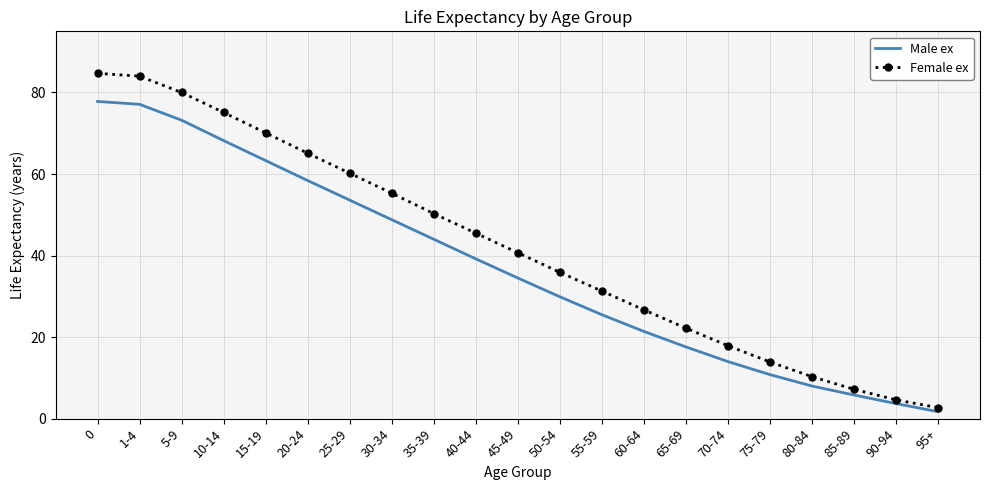

What is the approximate value of Male ex at 80-84?

8.0